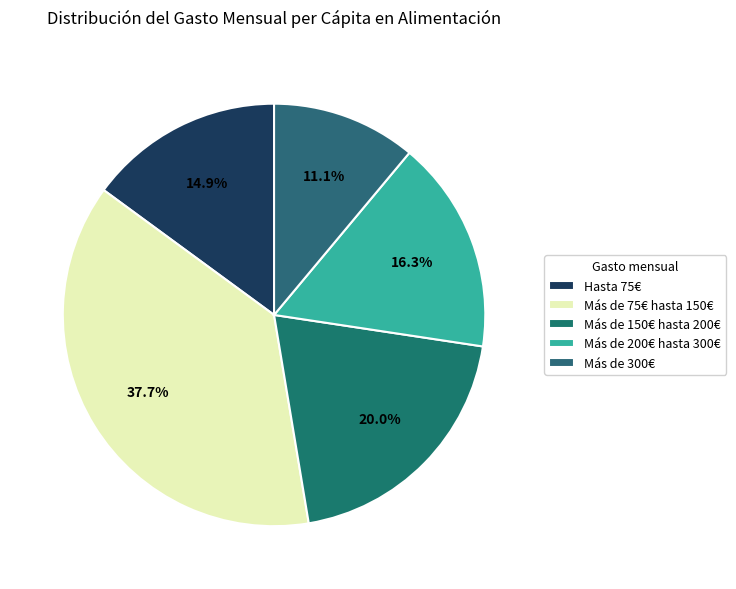

Is the sum of Más de 200€ hasta 300€ and Más de 75€ hasta 150€ greater than half?

Yes